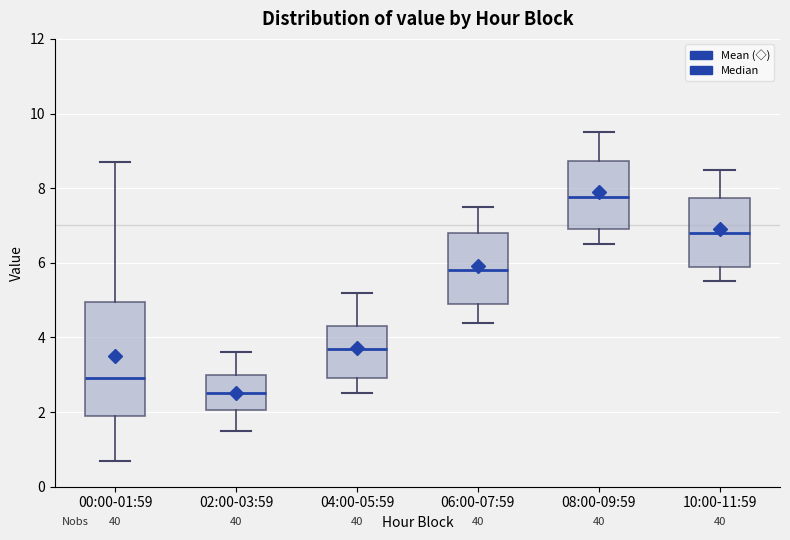

Where does the upper whisker of the box for 08:00-09:59 end on the y-axis? The values are not printed on the chart, so give them approximately, as read against the axis.

9.6